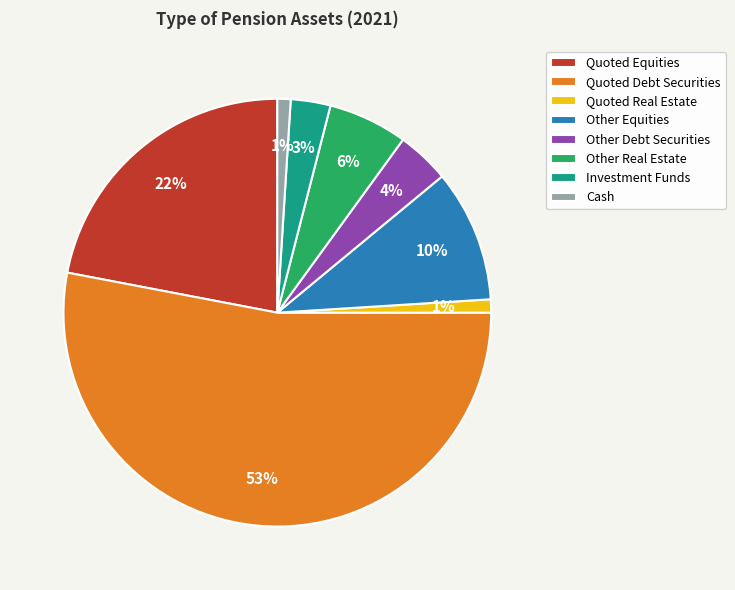

To the nearest percent, what is the difference between the largest and smallest slice percentages?

52%